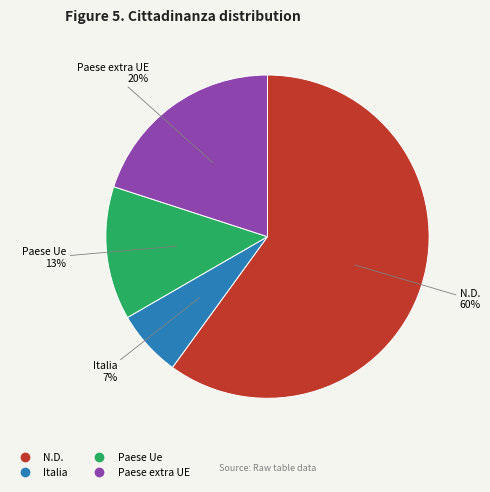

Is Paese extra UE the majority of the pie?

No